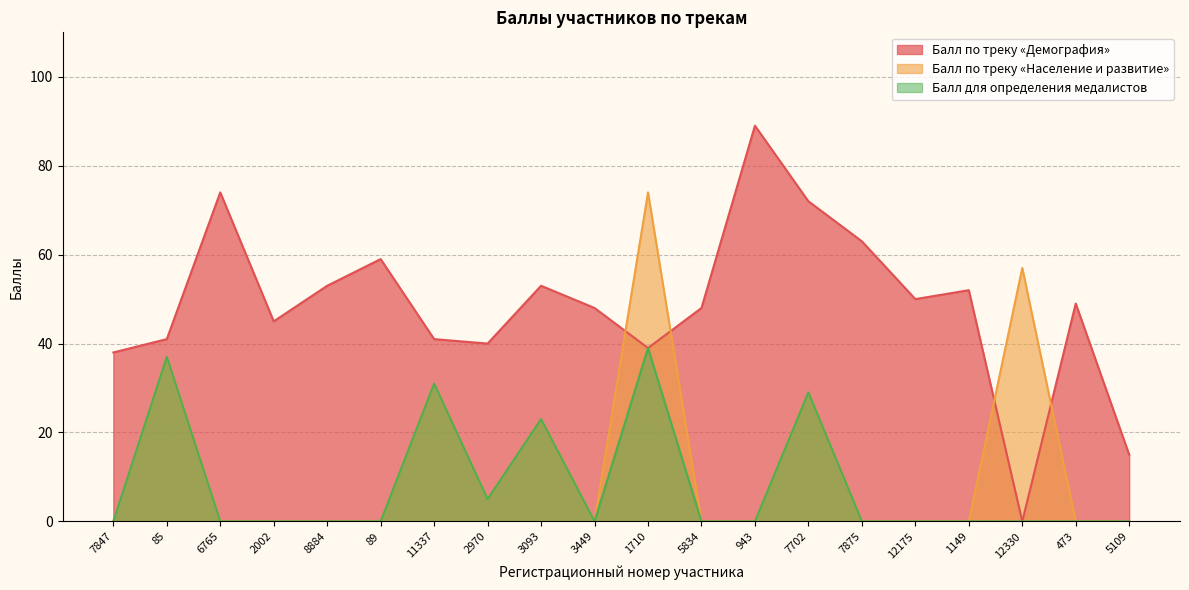

What position from the left is 3449?

10